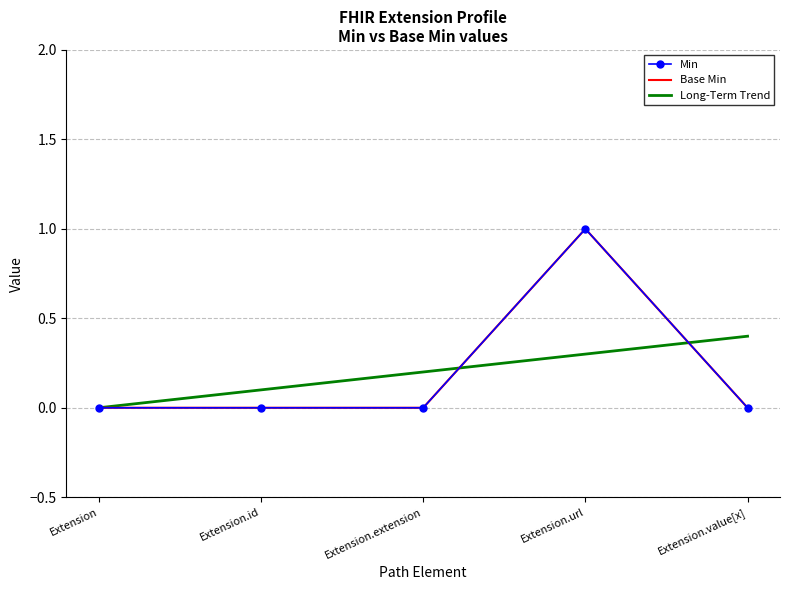

Is this an area chart (filled region under the line)?

No